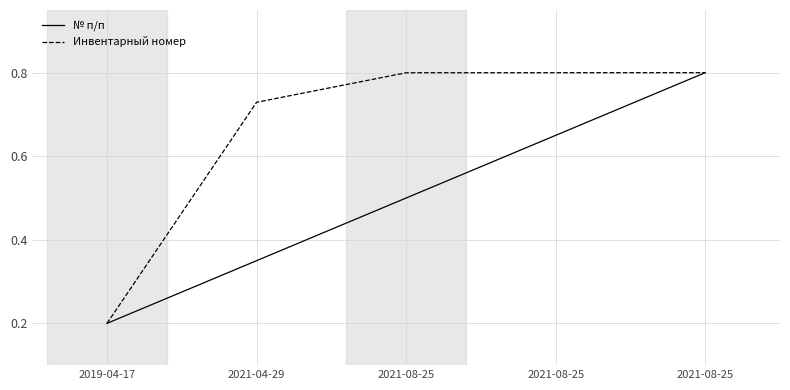

The value of Инвентарный номер at 2021-04-29 is 0.5. True or false?

False